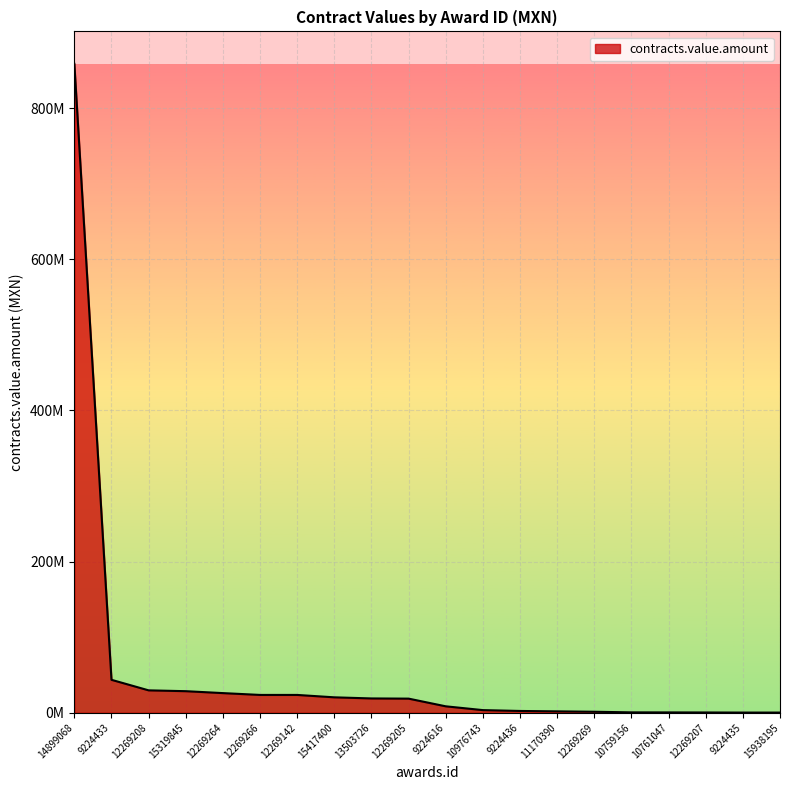

What is the label of the 12th point from the right?

13503726